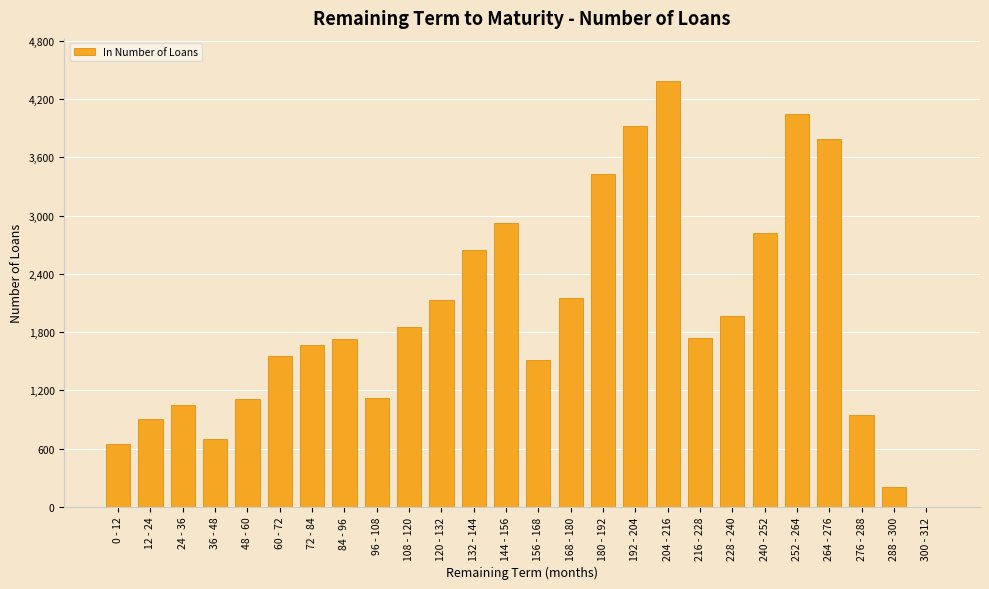

The value at 60 - 72 is 2156. True or false?

False